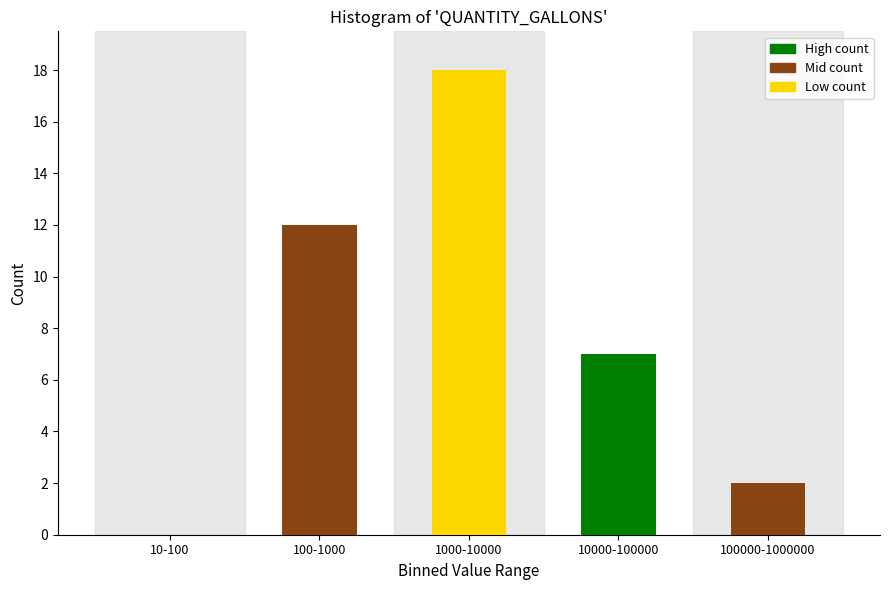

Reading right to left, what are all the values shown in this chart?

100000-1000000=2	10000-100000=7	1000-10000=18	100-1000=12	10-100=0